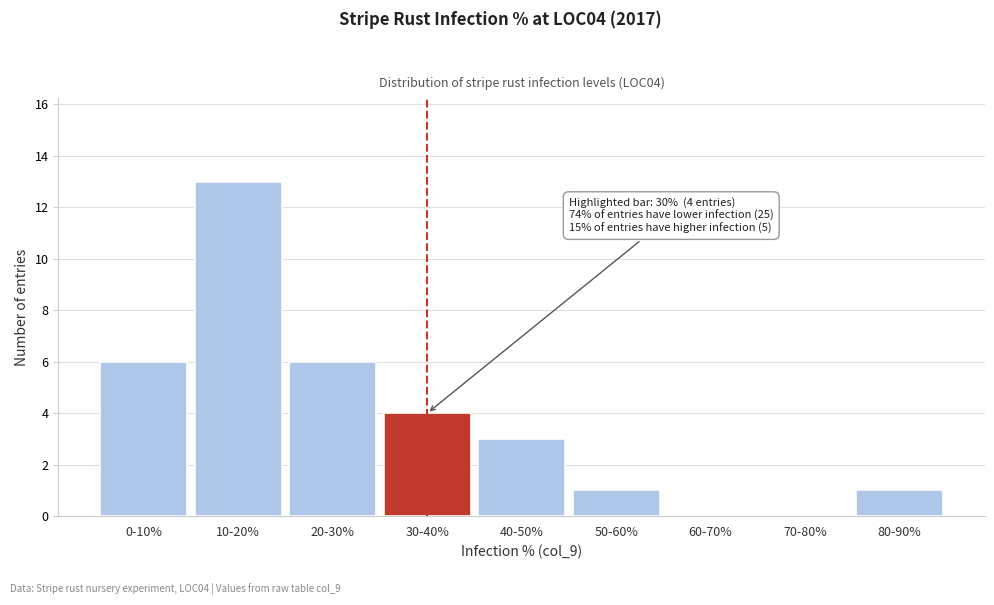

Reading right to left, list all the values displayed in this chart.

80-90%=1	70-80%=0	60-70%=0	50-60%=1	40-50%=3	30-40%=4	20-30%=6	10-20%=13	0-10%=6